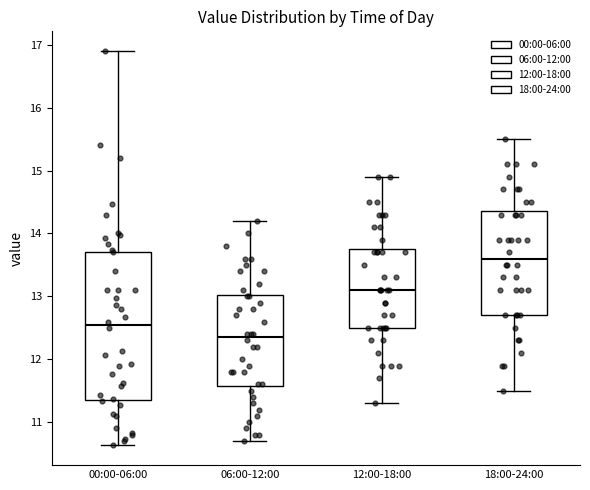

Reading left to right, transcribe this box plot: for each box, give where its median line is, the range the box spans, and where its two whiskers end, as read against the y-axis. The values are not printed on the chart, so give them approximately, as read against the axis.

00:00-06:00: median 12.6, box 11.4 to 13.7, whiskers 10.6 to 16.9
06:00-12:00: median 12.4, box 11.6 to 13.0, whiskers 10.7 to 14.2
12:00-18:00: median 13.1, box 12.5 to 13.8, whiskers 11.3 to 14.9
18:00-24:00: median 13.6, box 12.7 to 14.4, whiskers 11.5 to 15.5